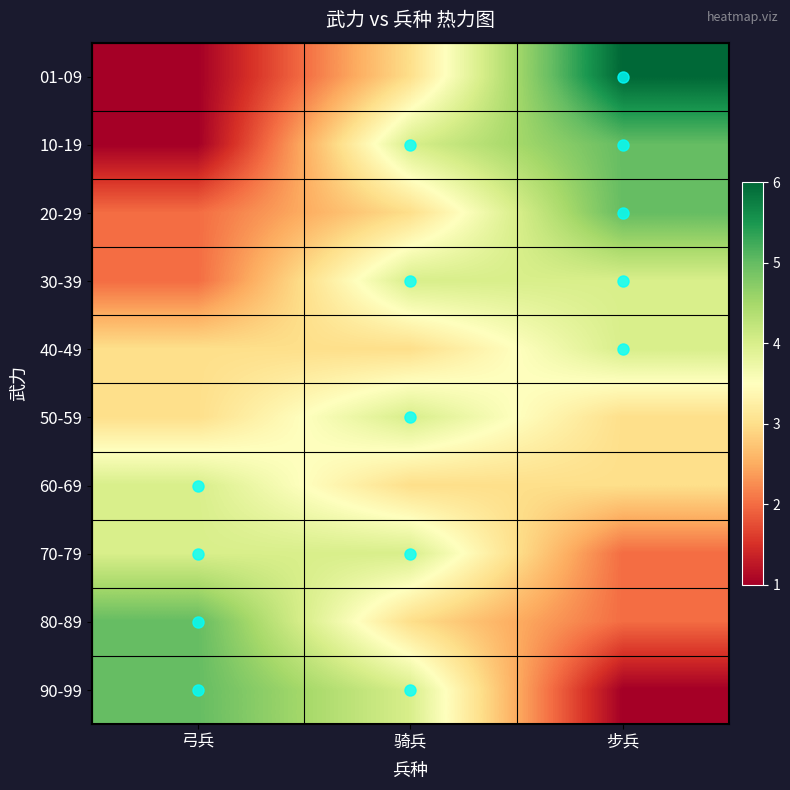

Reading right to left, list all the values displayed in this chart.

01-09: 步兵=6	骑兵=3	弓兵=1
10-19: 步兵=5	骑兵=4	弓兵=1
20-29: 步兵=5	骑兵=3	弓兵=2
30-39: 步兵=4	骑兵=4	弓兵=2
40-49: 步兵=4	骑兵=3	弓兵=3
50-59: 步兵=3	骑兵=4	弓兵=3
60-69: 步兵=3	骑兵=3	弓兵=4
70-79: 步兵=2	骑兵=4	弓兵=4
80-89: 步兵=2	骑兵=3	弓兵=5
90-99: 步兵=1	骑兵=4	弓兵=5